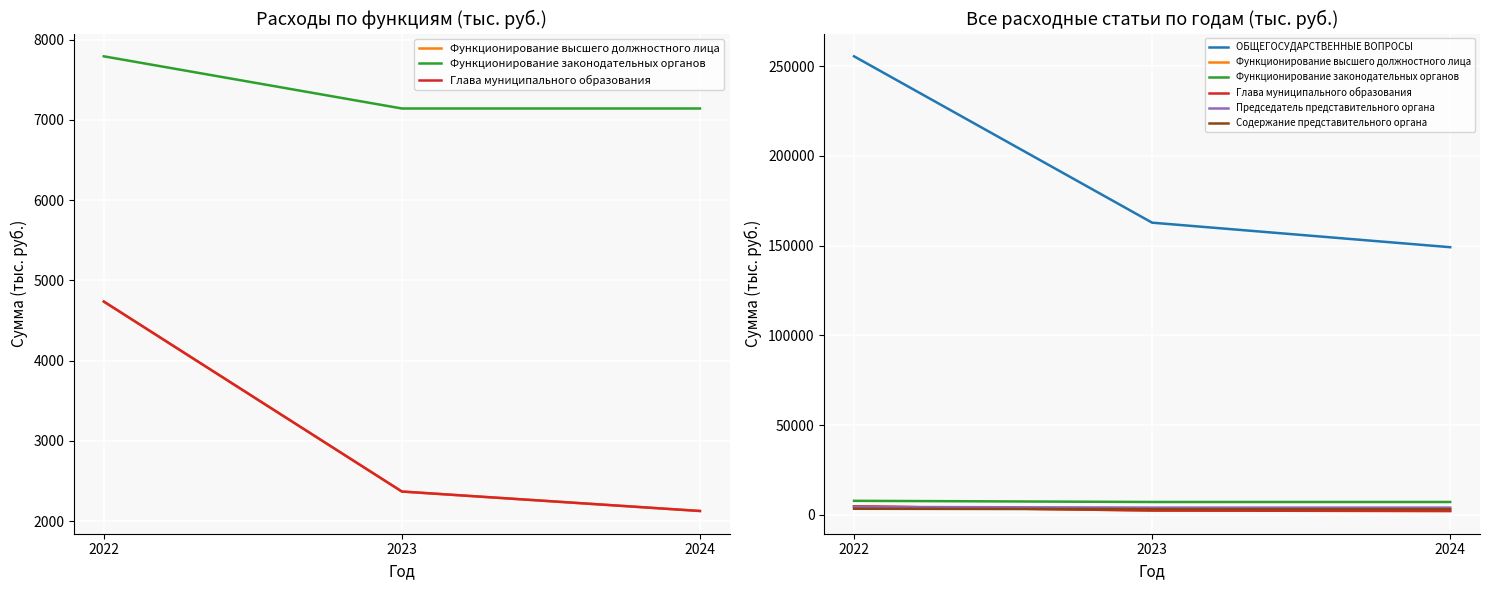

What is the spread (max minus min) of values at 2023?

160456.2